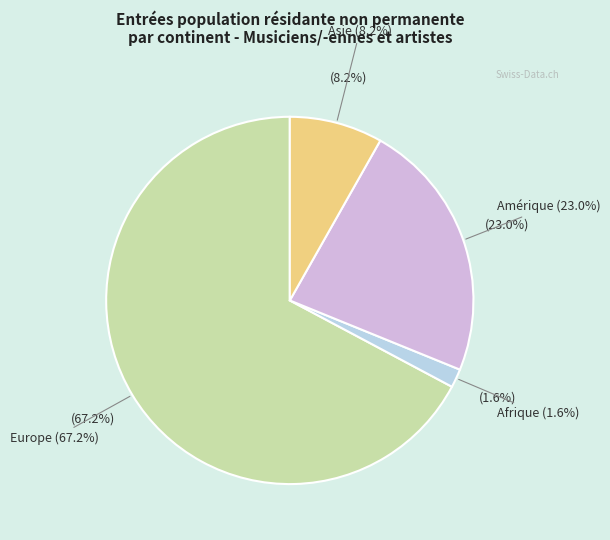

Is it true that Asie is 1% of the pie?

False